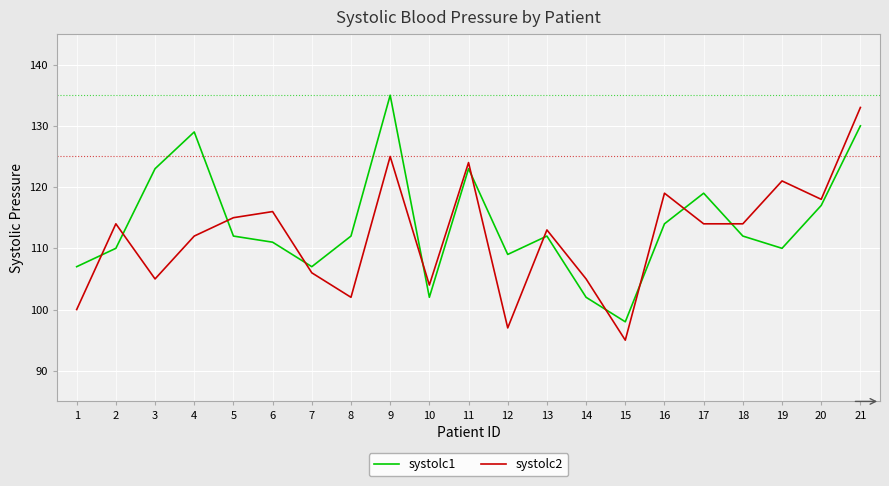

True or false: systolc1 has a value of 215 at 11.

False